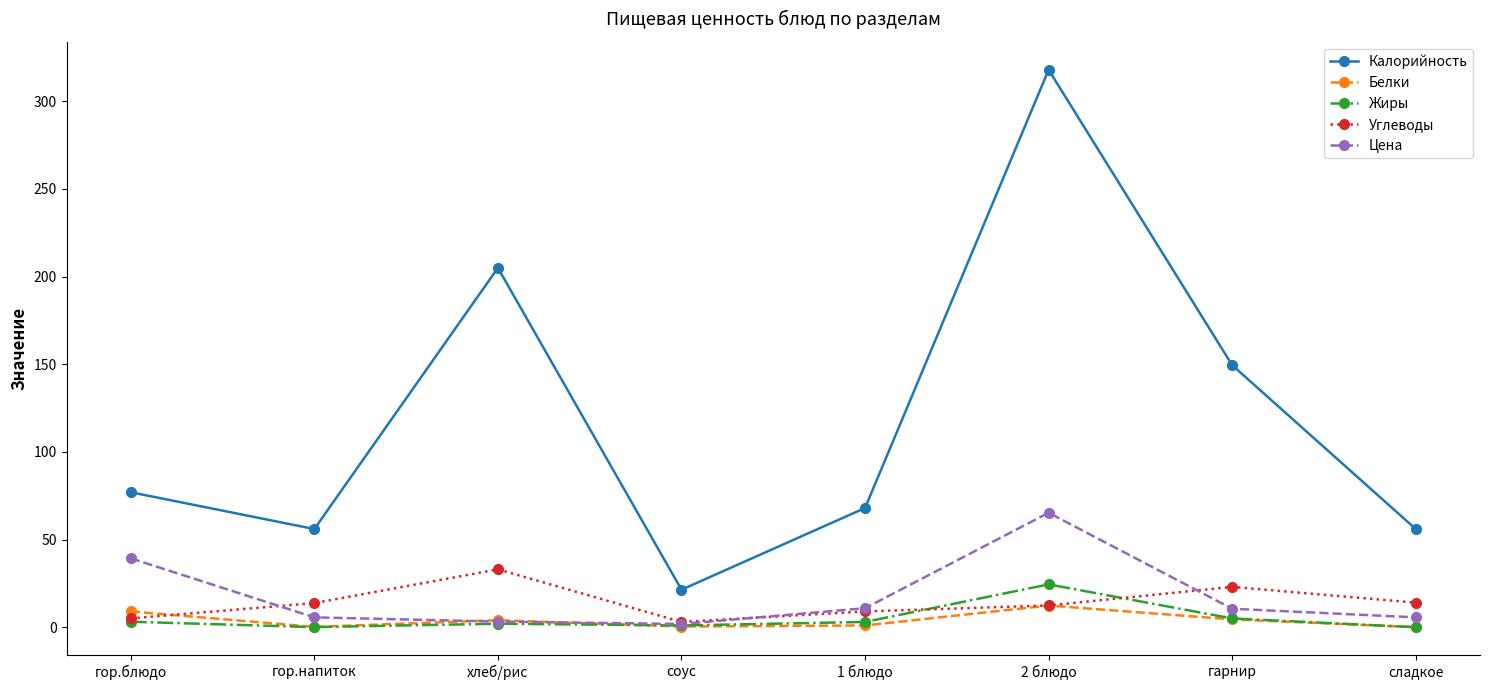

At which category does Углеводы reach its first local valley?

соус